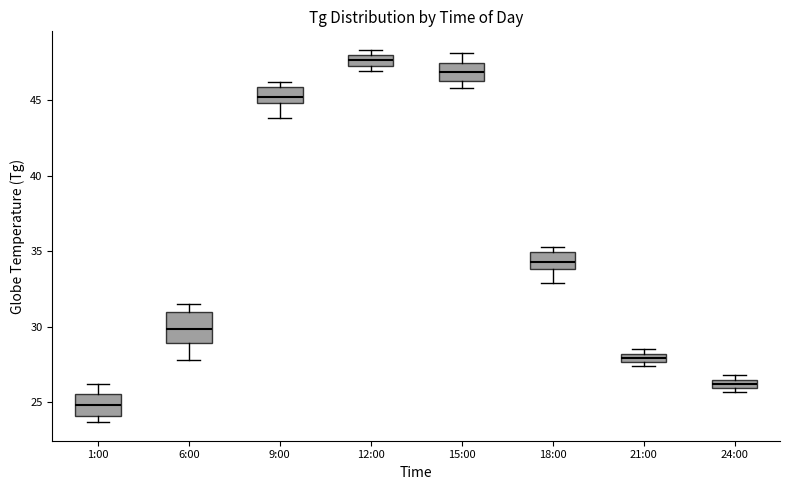

Where does the upper whisker of the box for 15:00 end on the y-axis? The values are not printed on the chart, so give them approximately, as read against the axis.

48.0